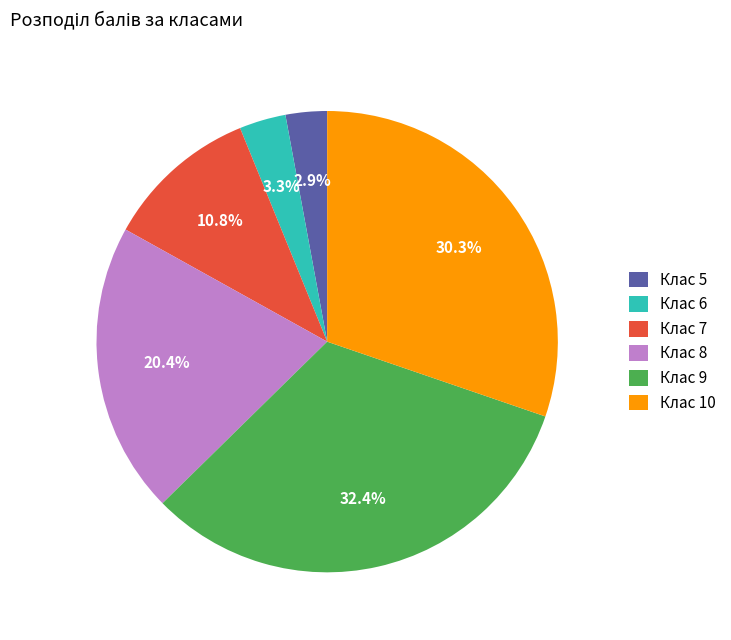

Which has a higher value, Клас 5 or Клас 7?

Клас 7